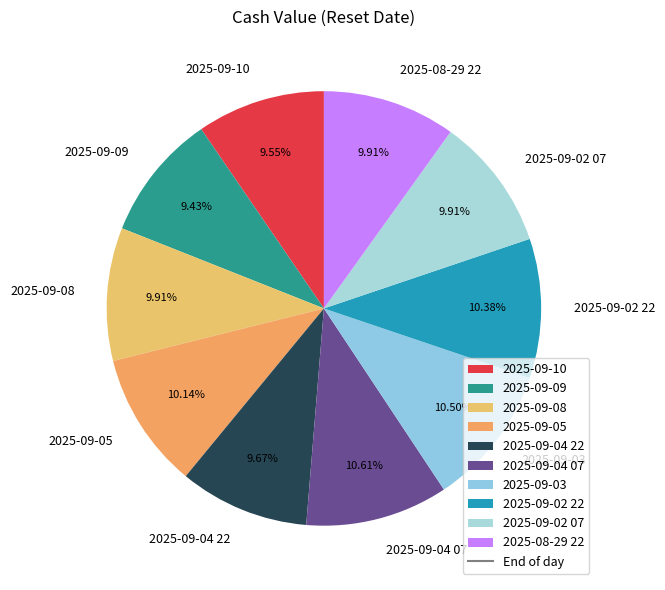

Count the number of slices in the pie.

10